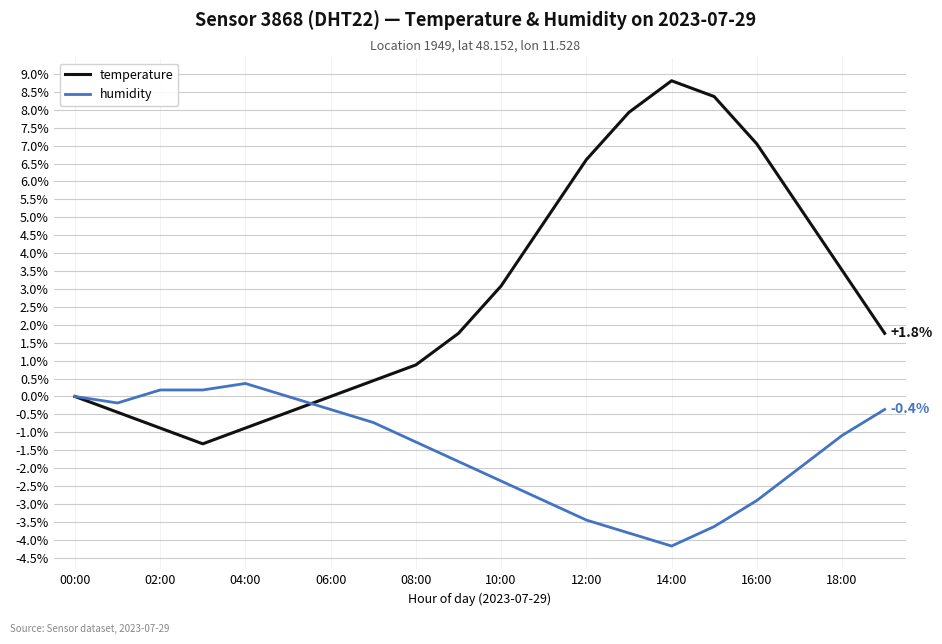

Which series has the widest spread of values?

temperature